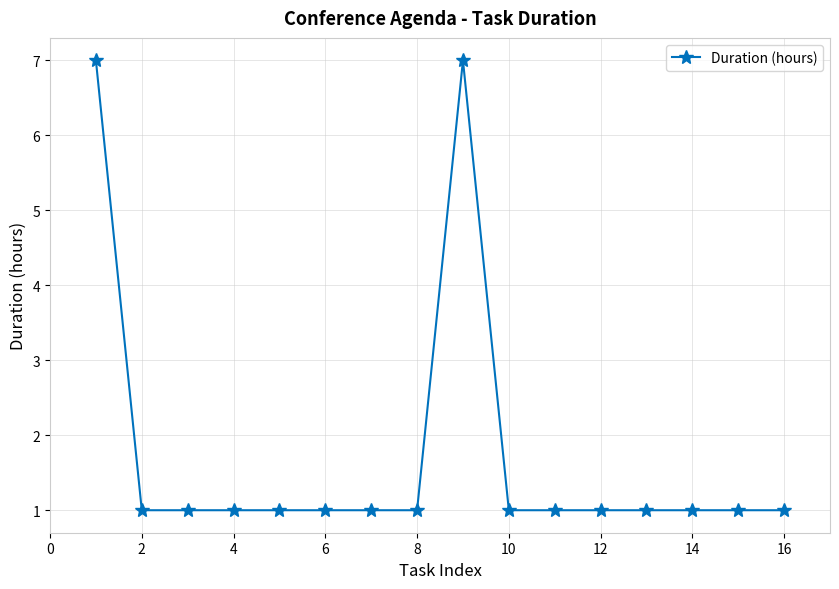

What is the maximum value shown in the chart?

7